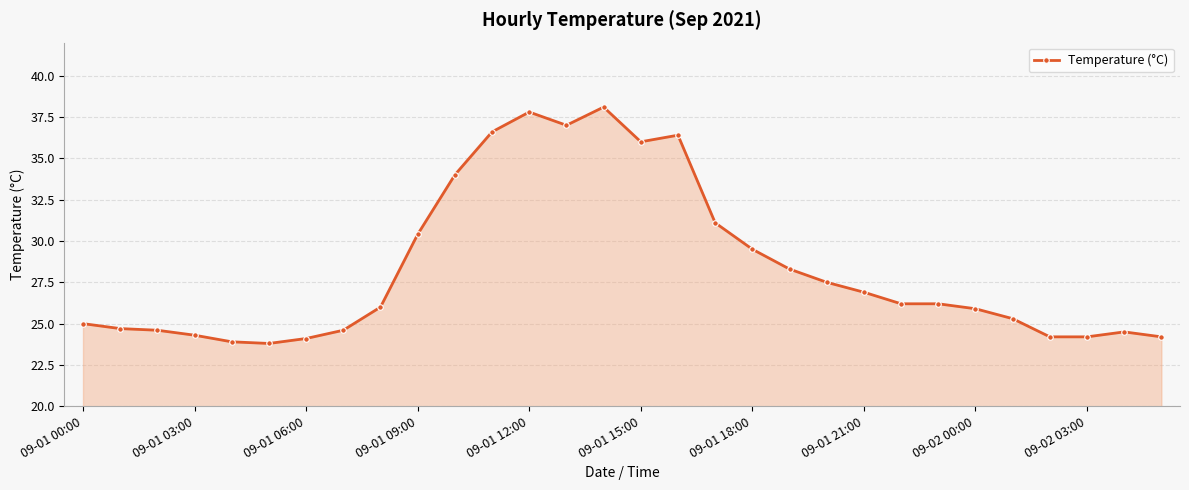

What is the difference between the second highest and minimum values?

14.0